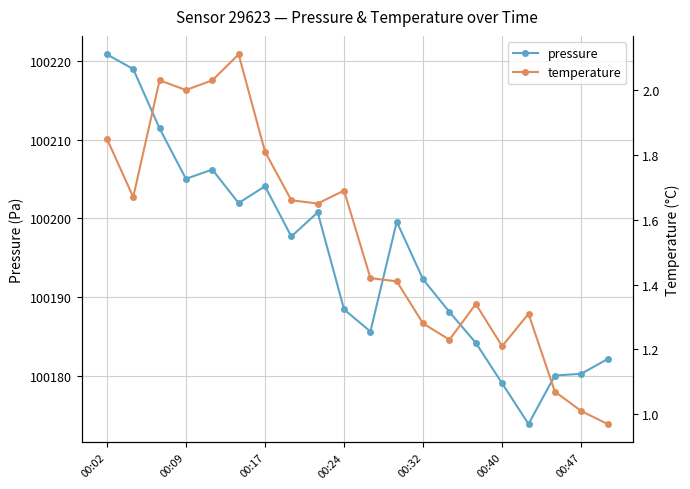

The value of pressure at 00:02 is 139300.4. True or false?

False